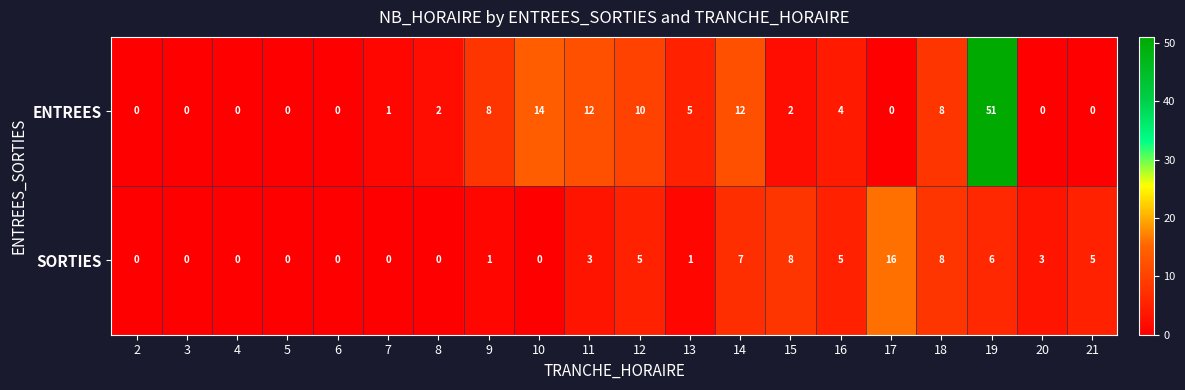

Which series has the largest total across all categories?

ENTREES